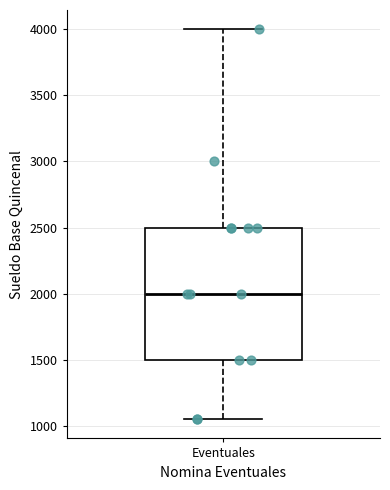

Where is the upper edge of the box for Eventuales on the y-axis? The values are not printed on the chart, so give them approximately, as read against the axis.

2500